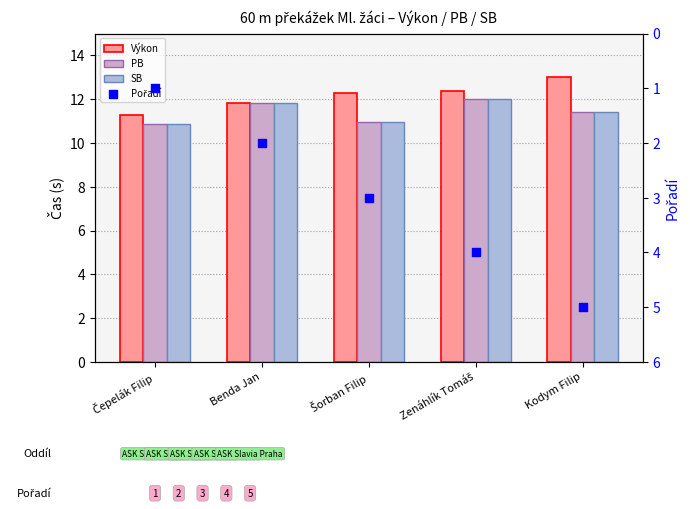

Which series has the largest Y range (max minus min)?

Pořadí